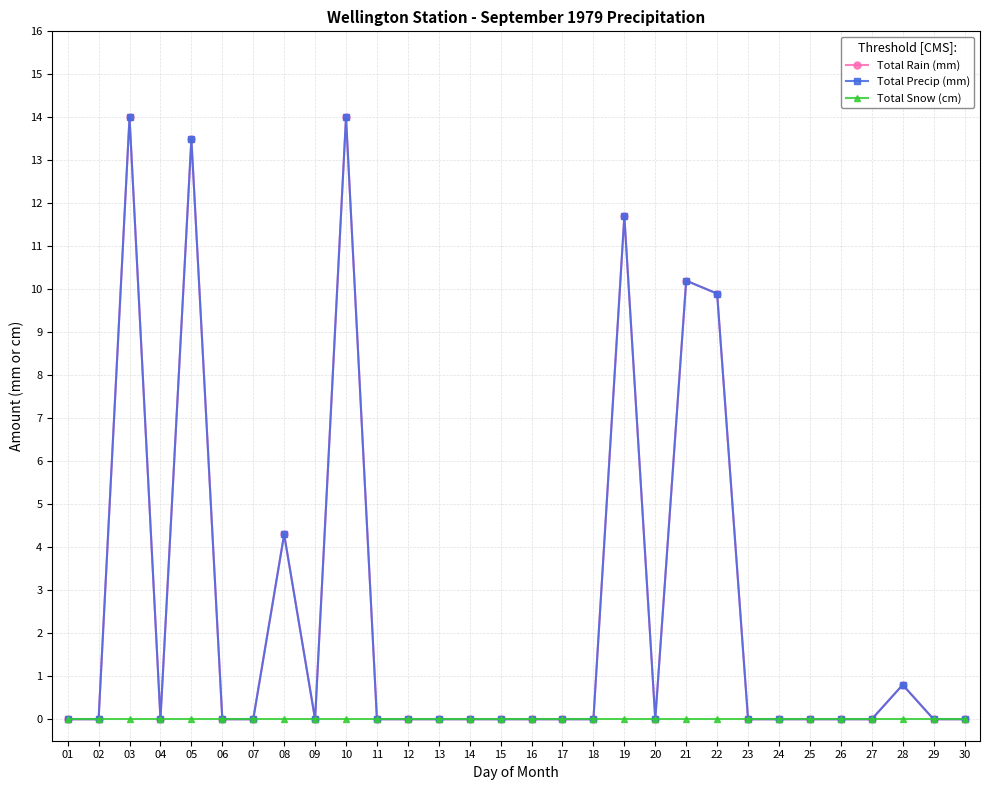

Does the chart have visible grid lines?

Yes